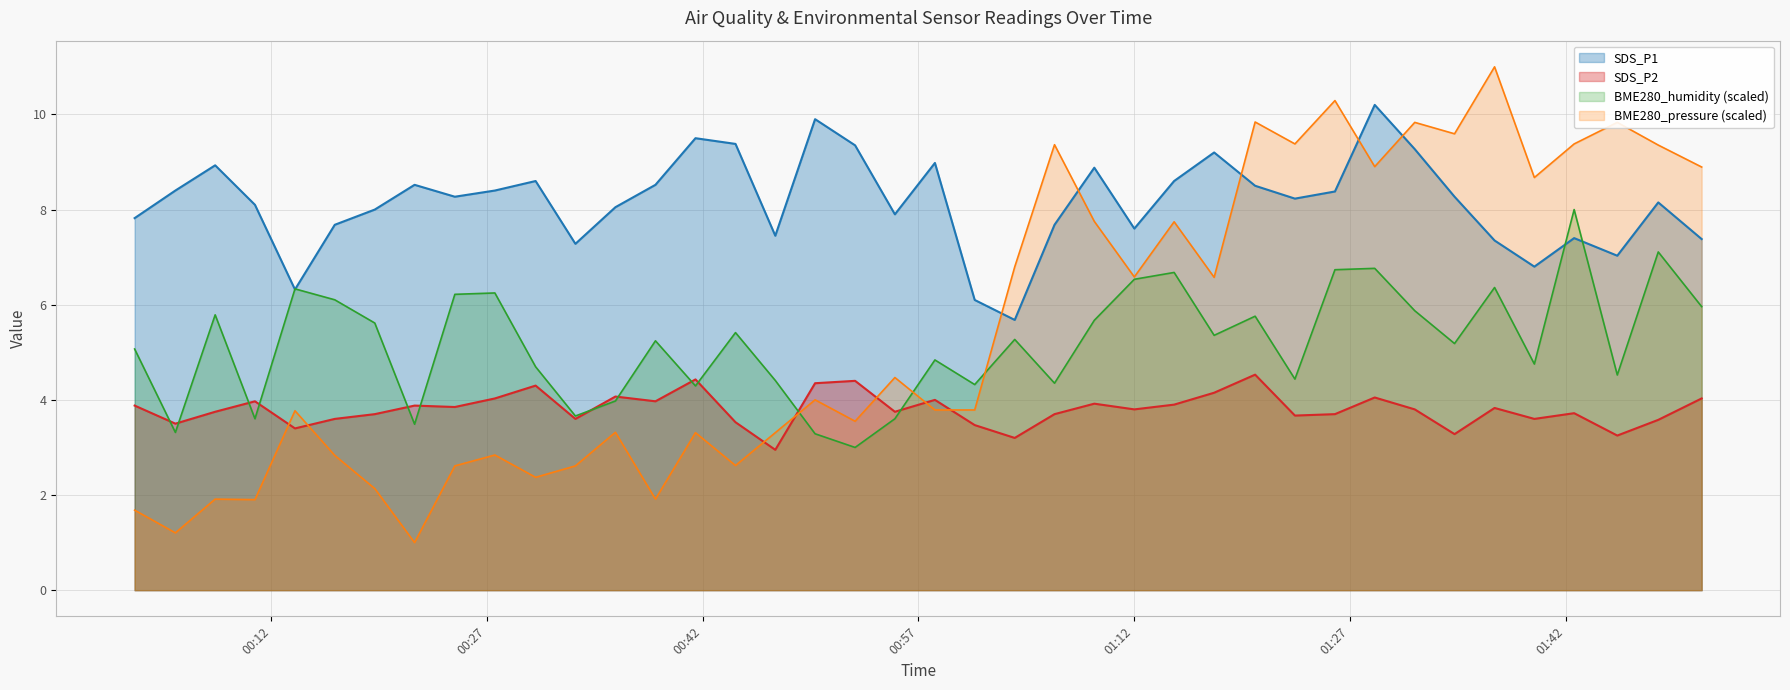

How many interior local peaks does the BME280_humidity series have?

13